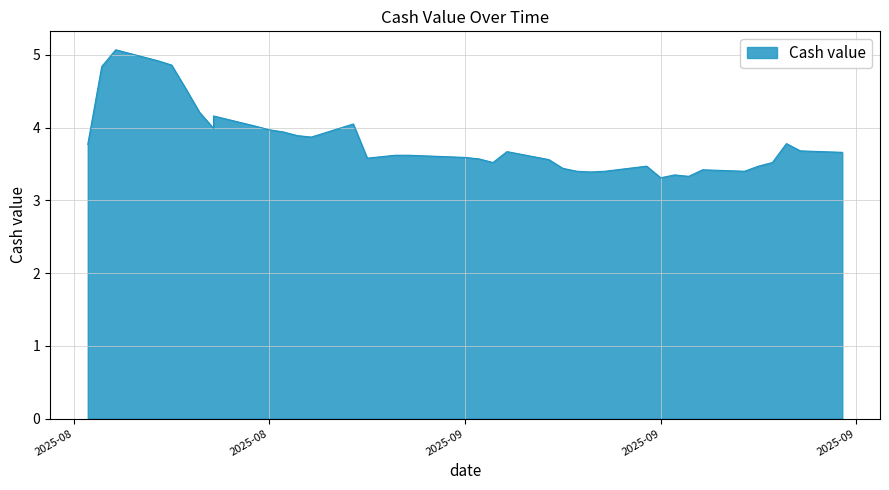

What is the difference between the second highest and minimum values?

1.6